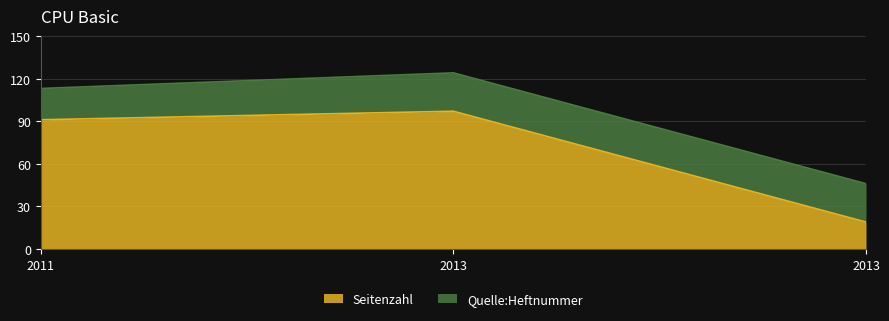

What is the maximum value shown in the chart?

97